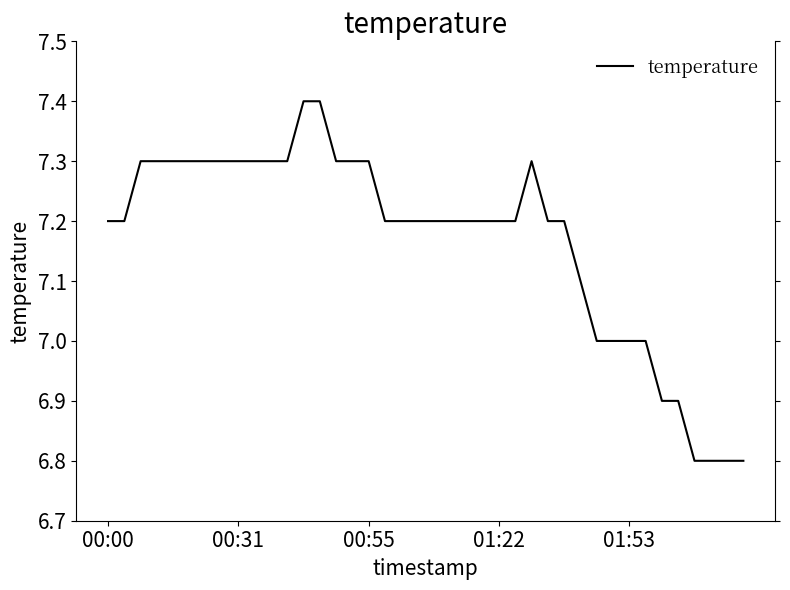

How many values are between 7 and 8?

34